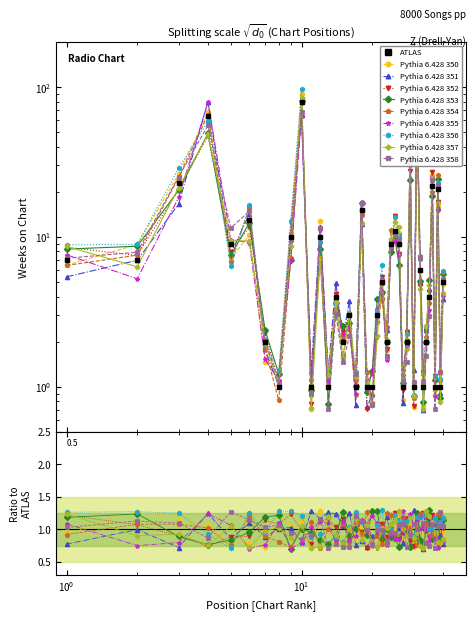

What is the approximate value at 39?

1